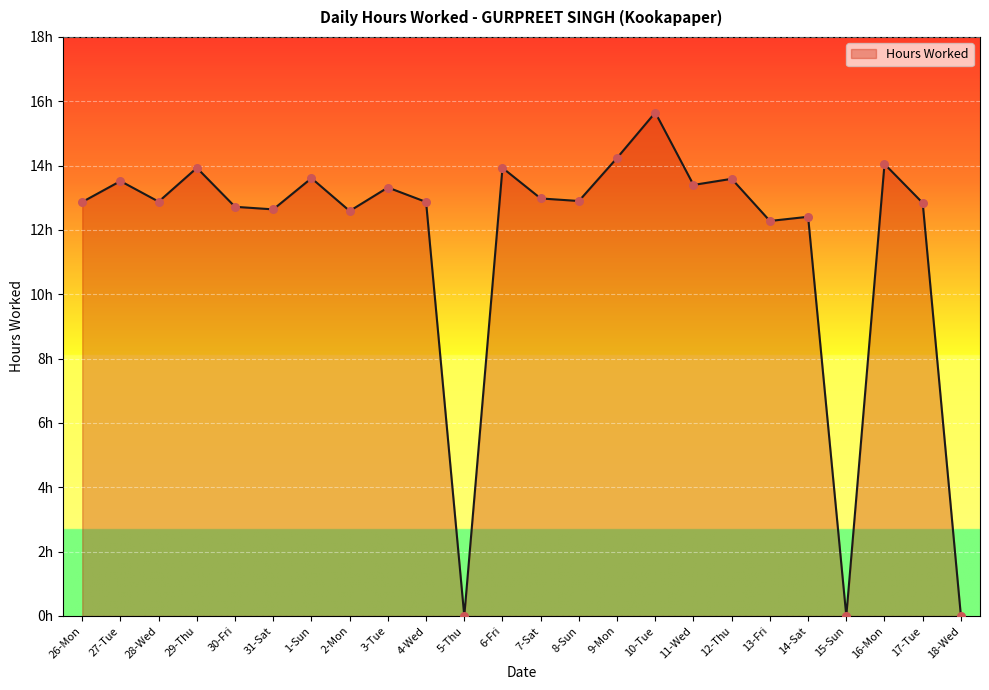

Between 4-Wed and 6-Fri, which is larger?

6-Fri